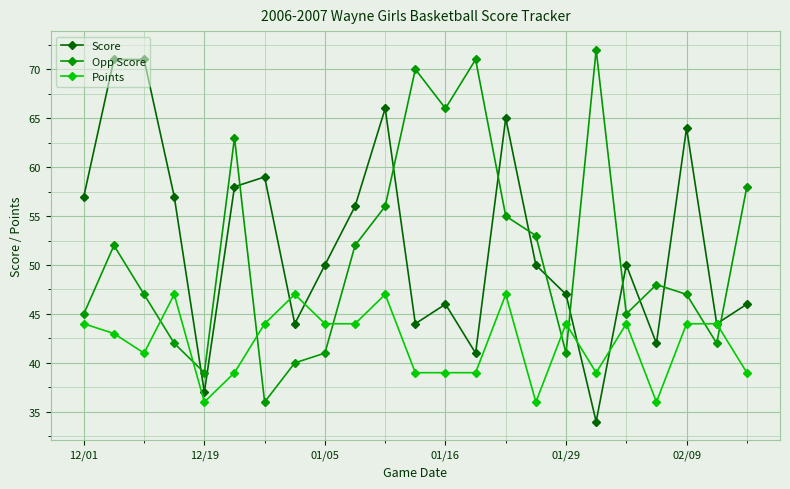

How many lines are shown in the chart?

3